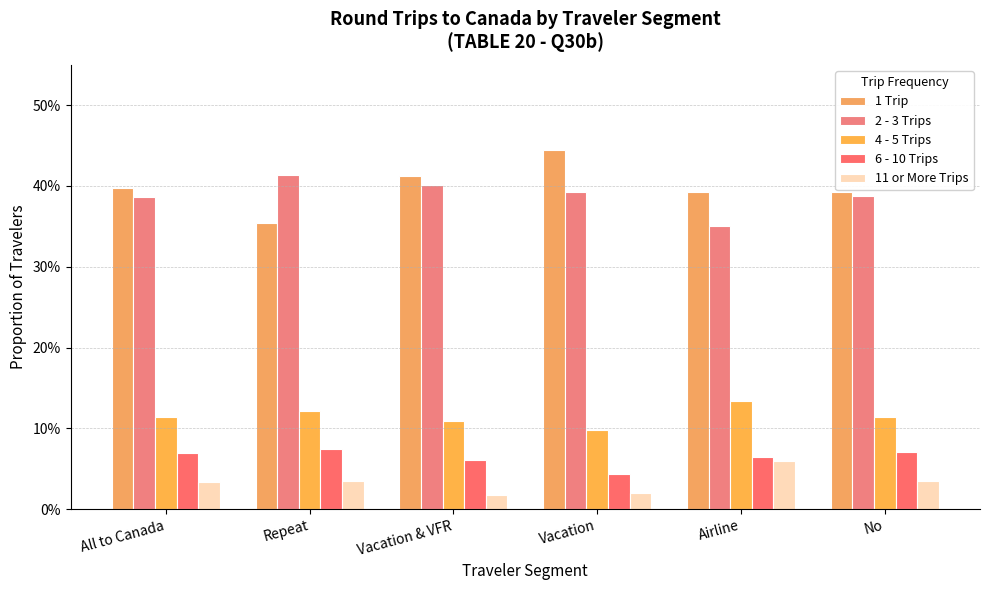

Does the chart contain any negative values?

No